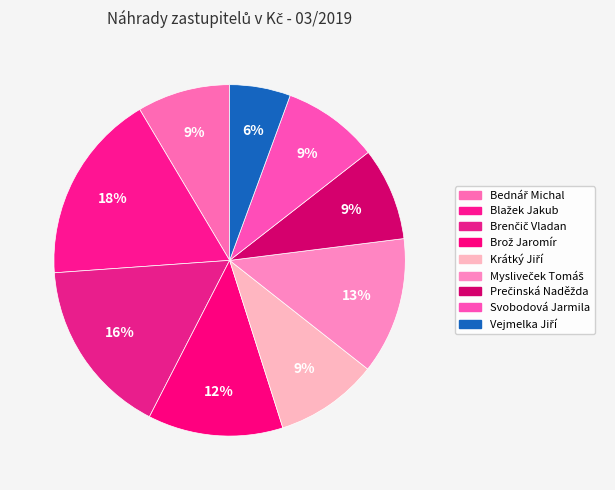

What is the change in value from Blažek Jakub to Svobodová Jarmila?

-11200